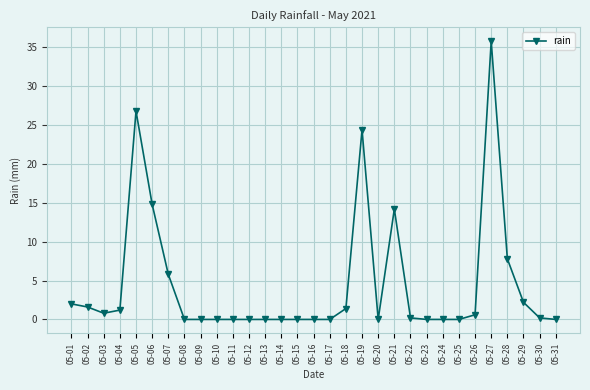

Which category has the highest value across all series?

05-27